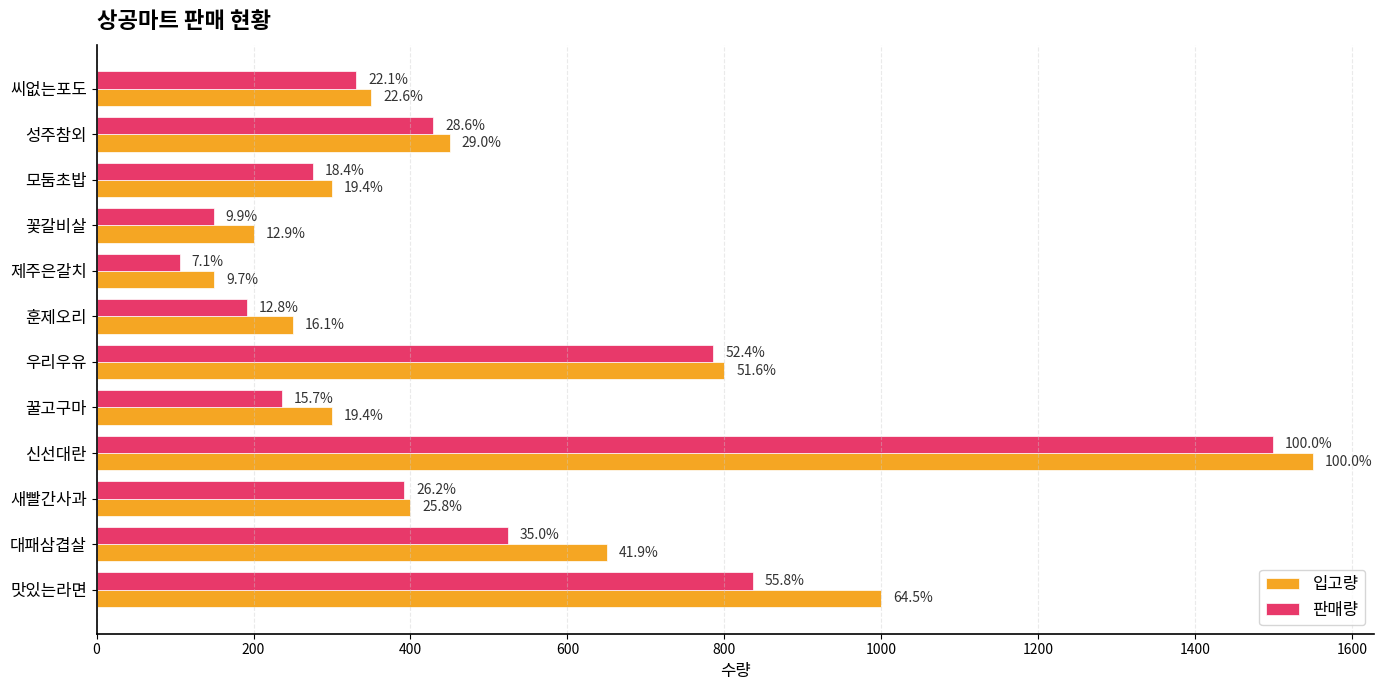

What are all the series names shown in the legend?

입고량, 판매량